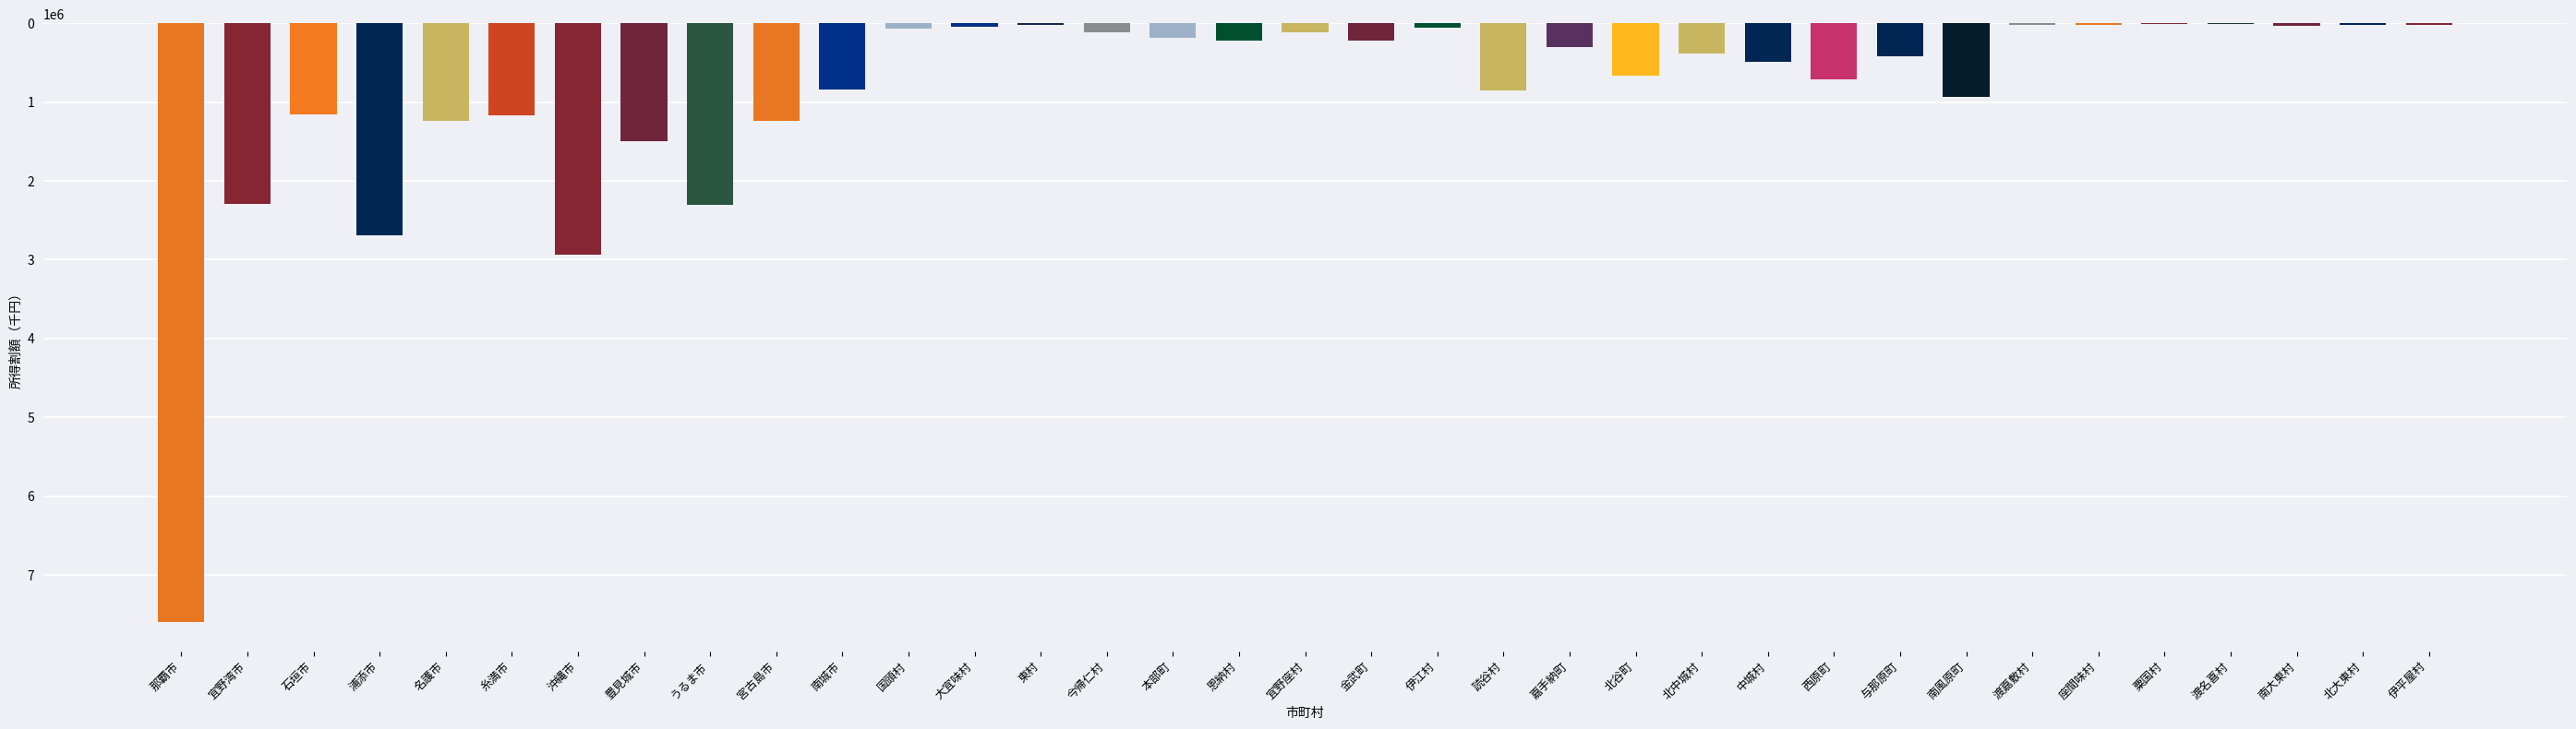

Between 那覇市 and 糸満市, which is larger?

那覇市